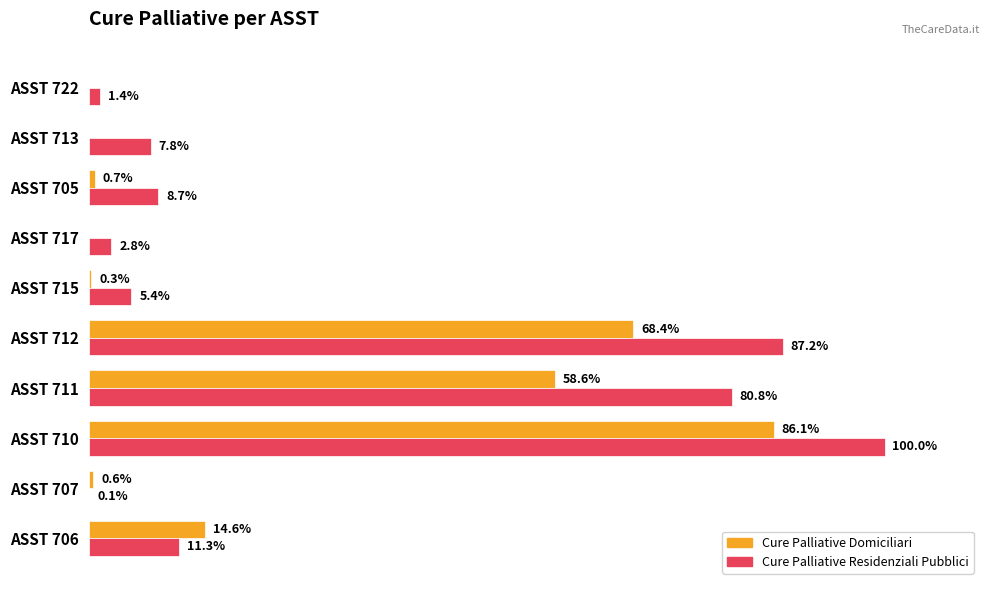

What are all the series names shown in the legend?

Cure Palliative Domiciliari, Cure Palliative Residenziali Pubblici